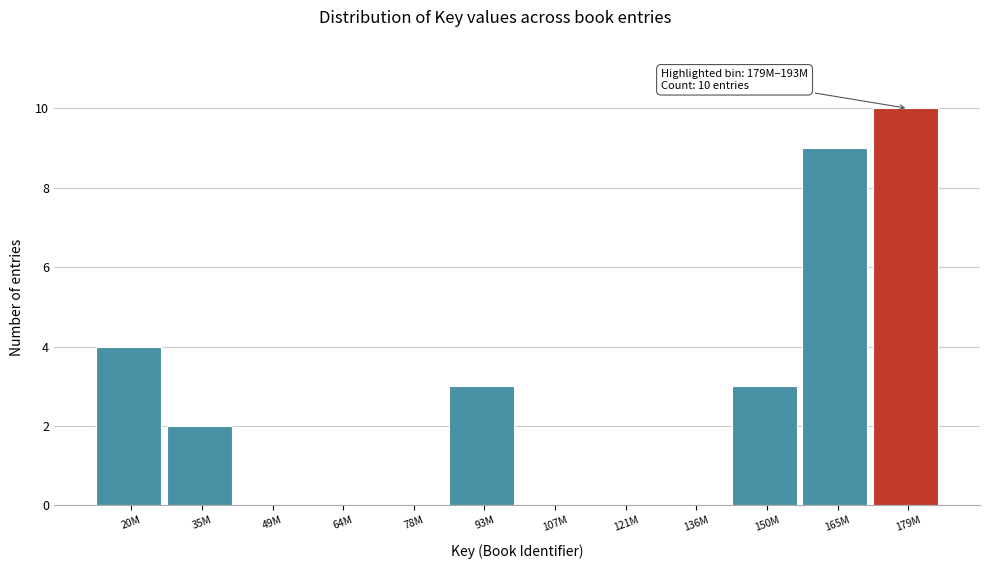

Reading left to right, list all the values displayed in this chart.

20M=4	35M=2	49M=0	64M=0	78M=0	93M=3	107M=0	121M=0	136M=0	150M=3	165M=9	179M=10